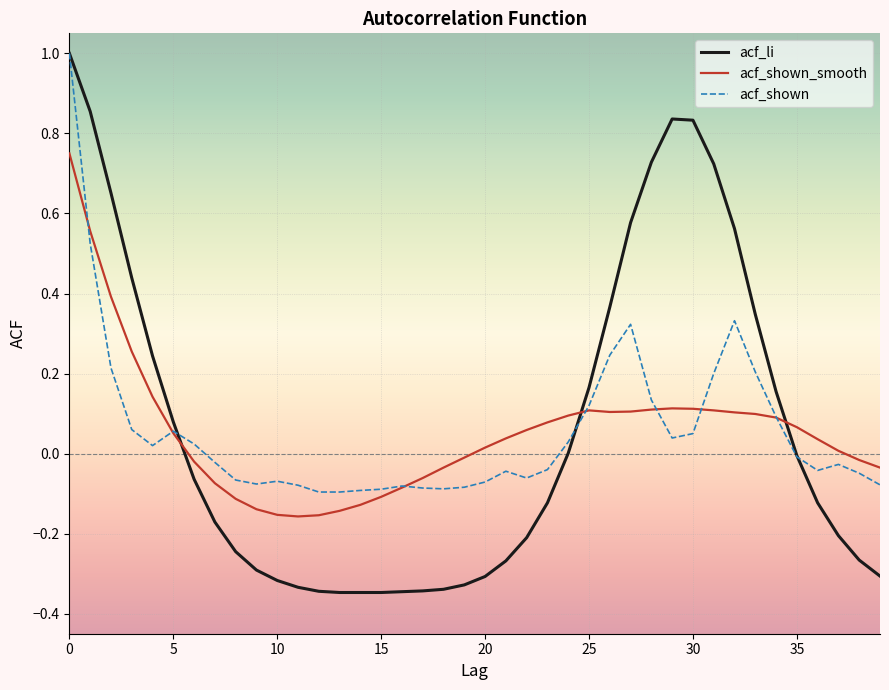

Count the number of categories in the chart.

40